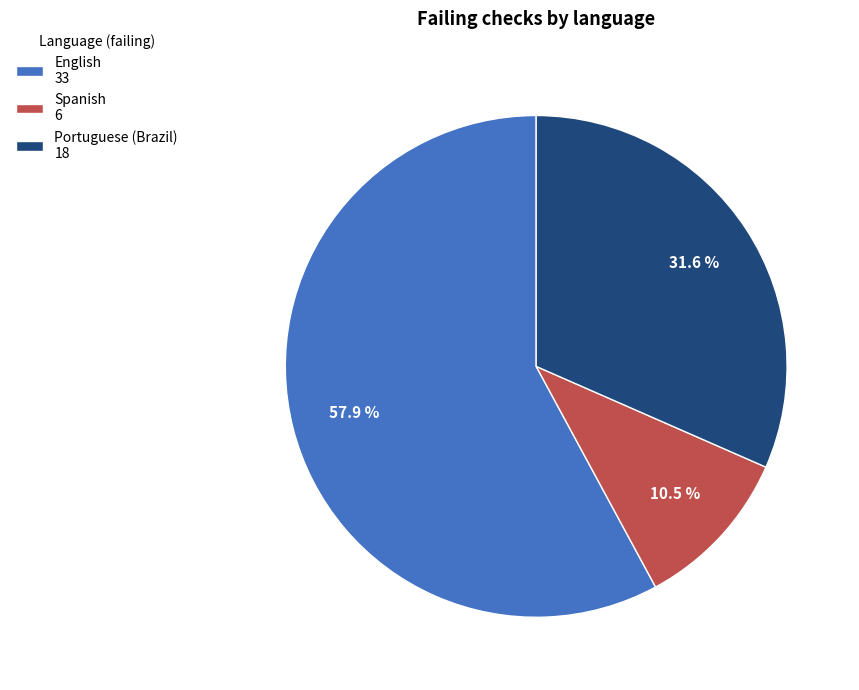

Approximately how many times larger is the value at Portuguese (Brazil) compared to Spanish?

3.0